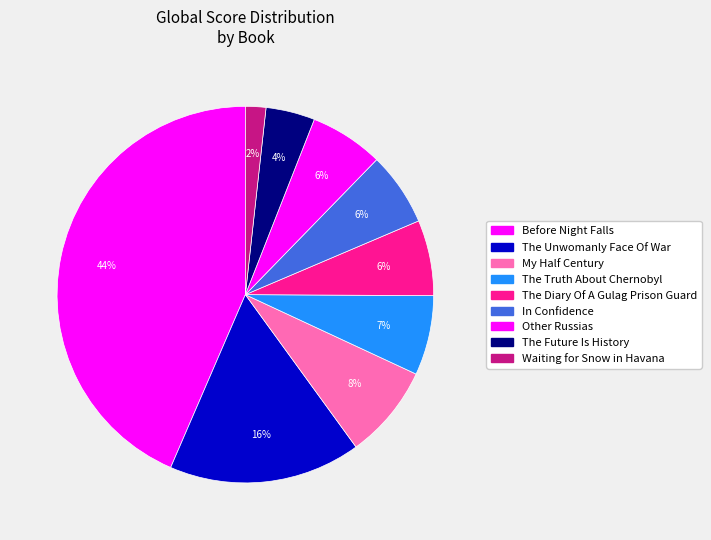

How many slices are in this pie chart?

9